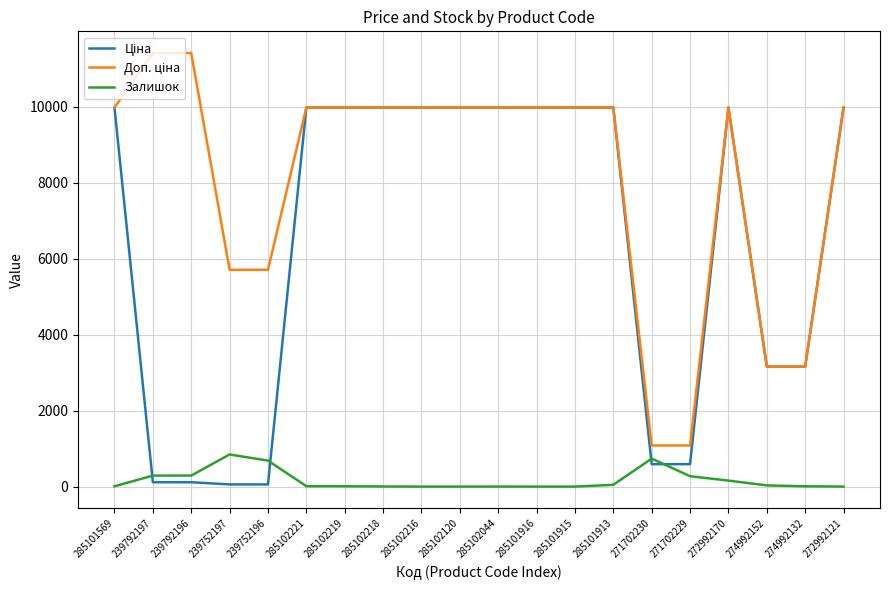

True or false: Залишок has a value of 289.0 at 239792197.

True